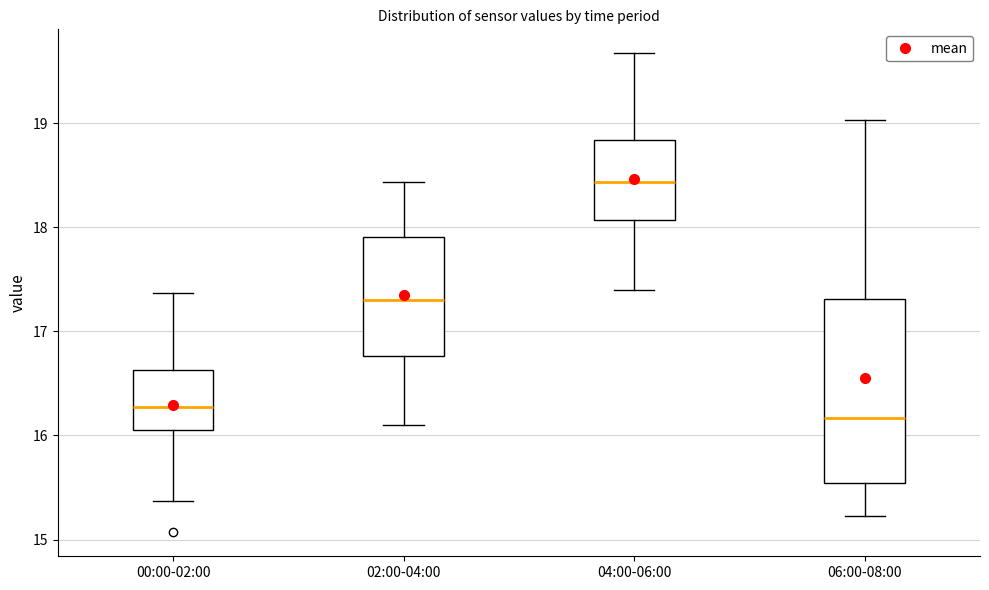

Where does the upper whisker of the box for 04:00-06:00 end on the y-axis? The values are not printed on the chart, so give them approximately, as read against the axis.

19.7